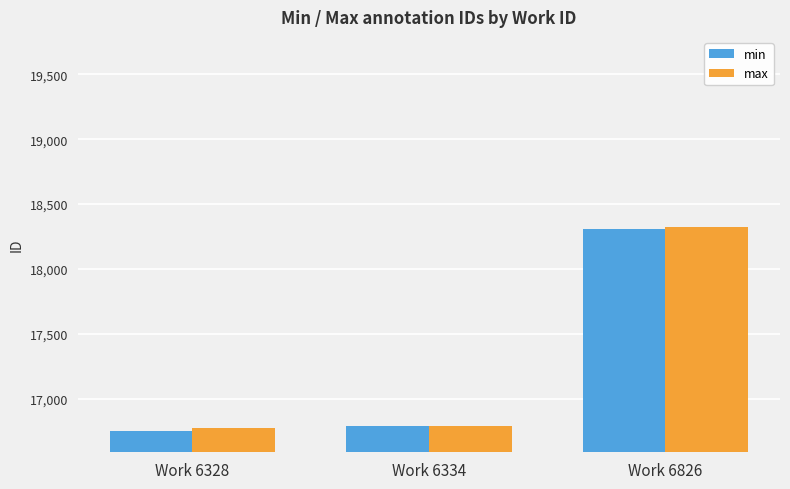

What is the total value across all series at Work 6826?

36632